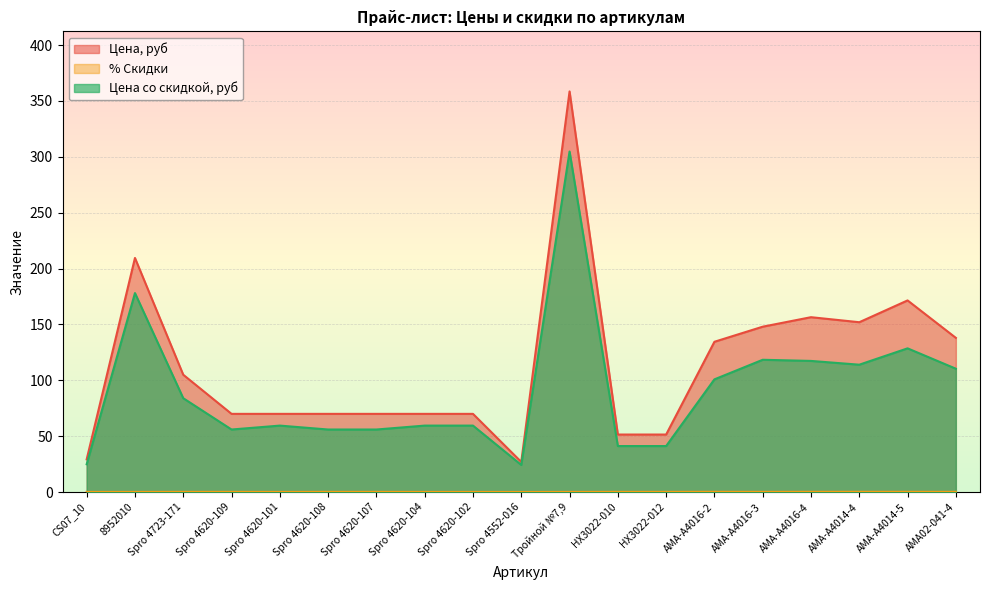

Between Spro 4620-107 and Тройной №7,9, which series saw the biggest shift?

Цена, руб